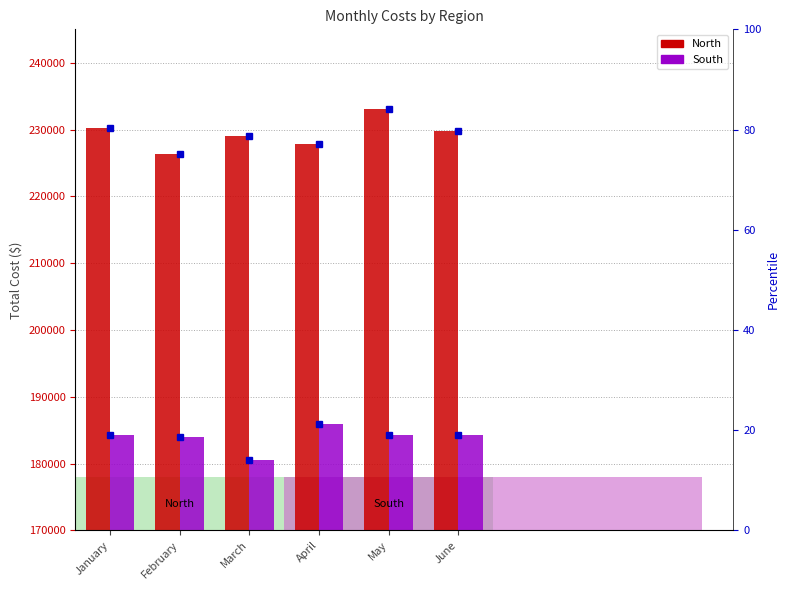

What is the value of the North bar at the 6th from the left?

229811.0